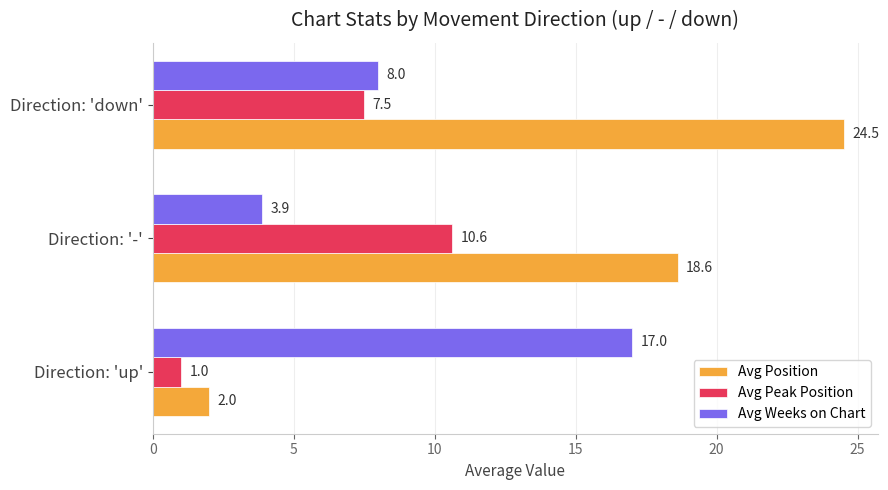

Rank the series by their average value, from highest to lowest.

Avg Position, Avg Weeks on Chart, Avg Peak Position